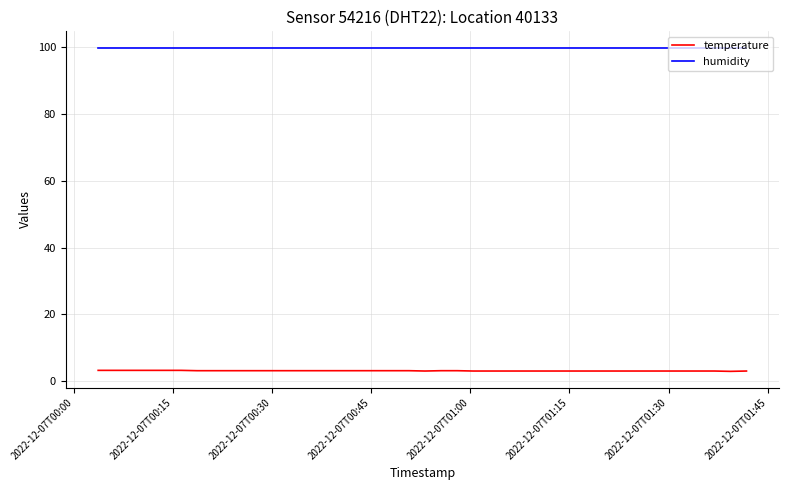

What is the minimum value shown in the chart?

2.9